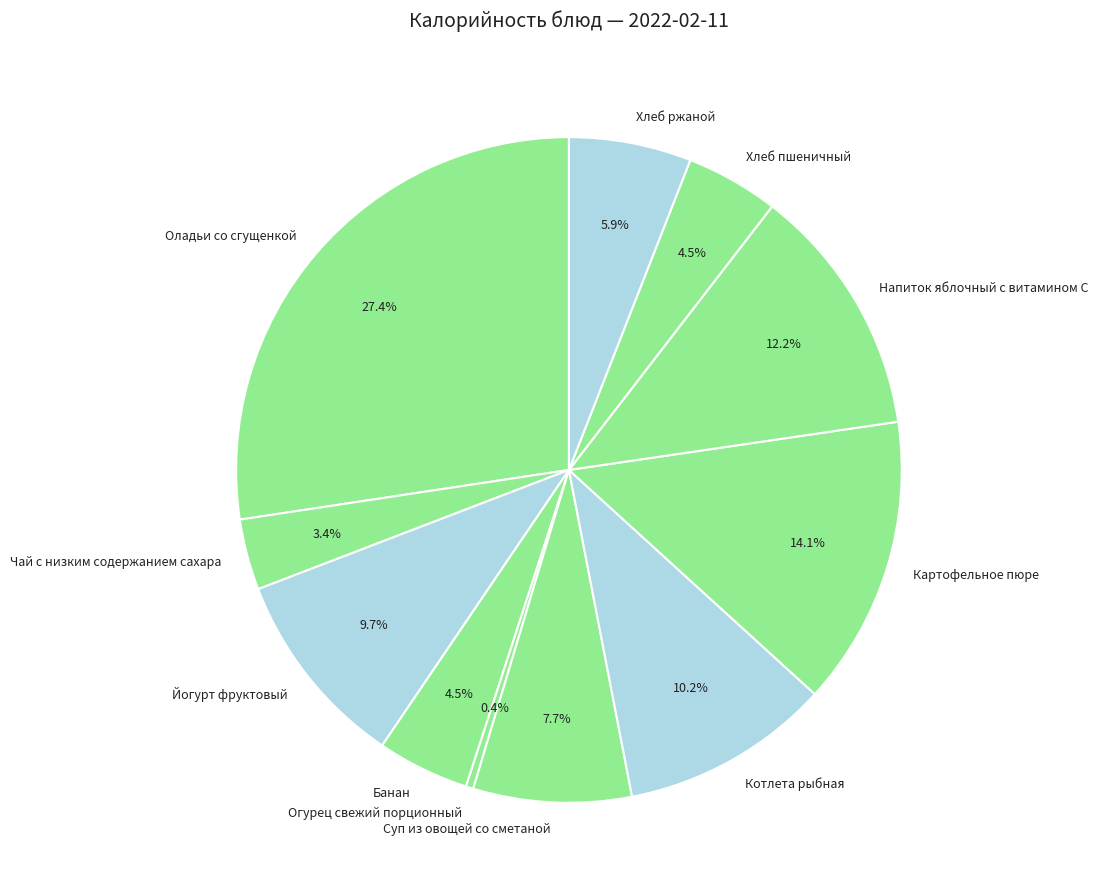

Is the sum of Суп из овощей со сметаной and Хлеб пшеничный greater than half?

No